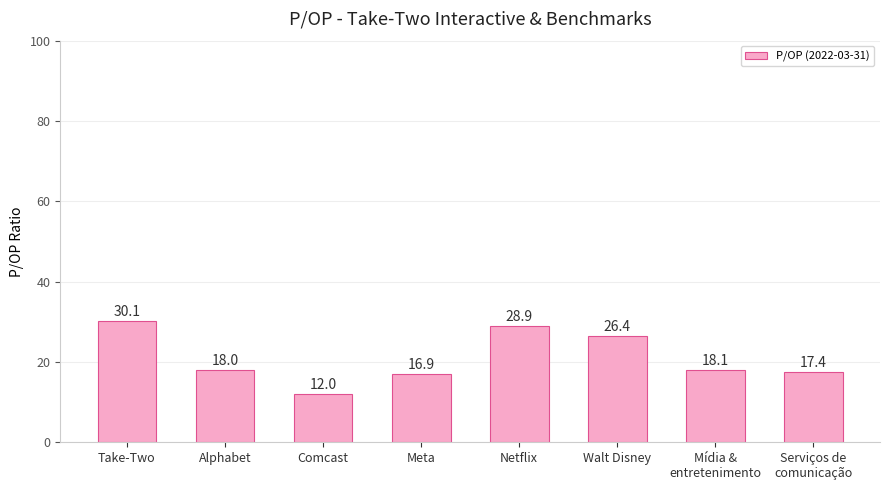

What is the ratio of the value at Comcast to the value at Serviços de
comunicação?

0.7